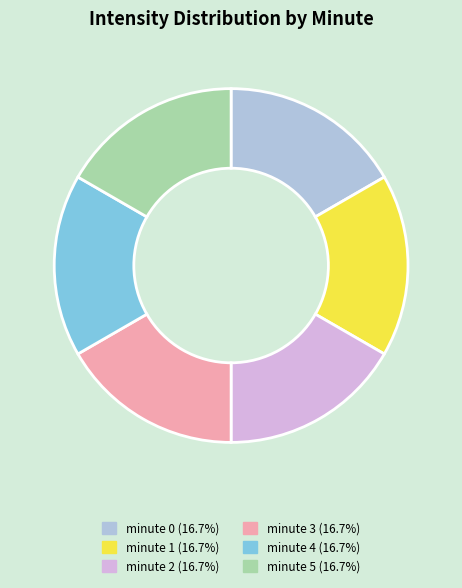

Does any single category account for the majority?

No